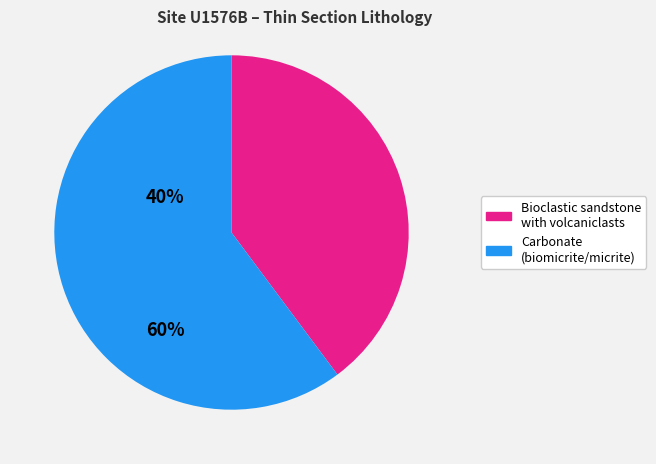

Is there any slice that represents more than half of the pie?

Yes